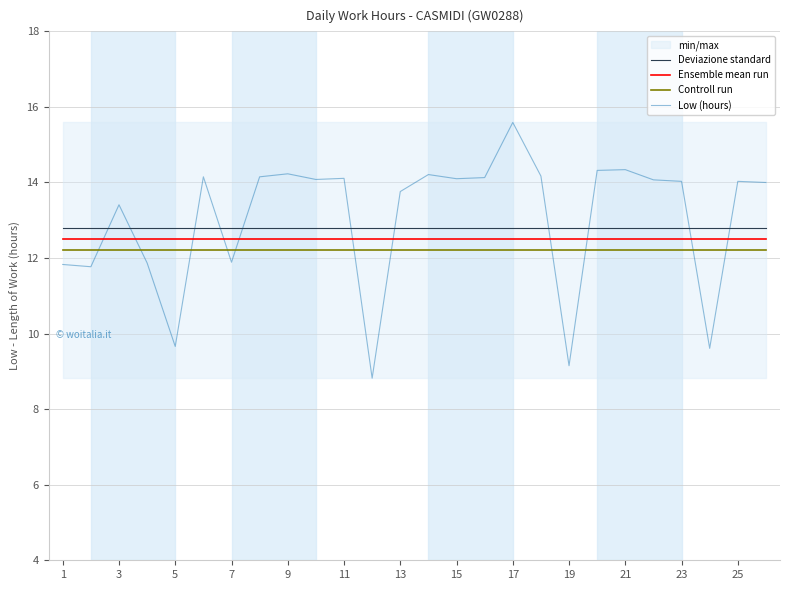

What is the spread (max minus min) of values at 25?

1.6